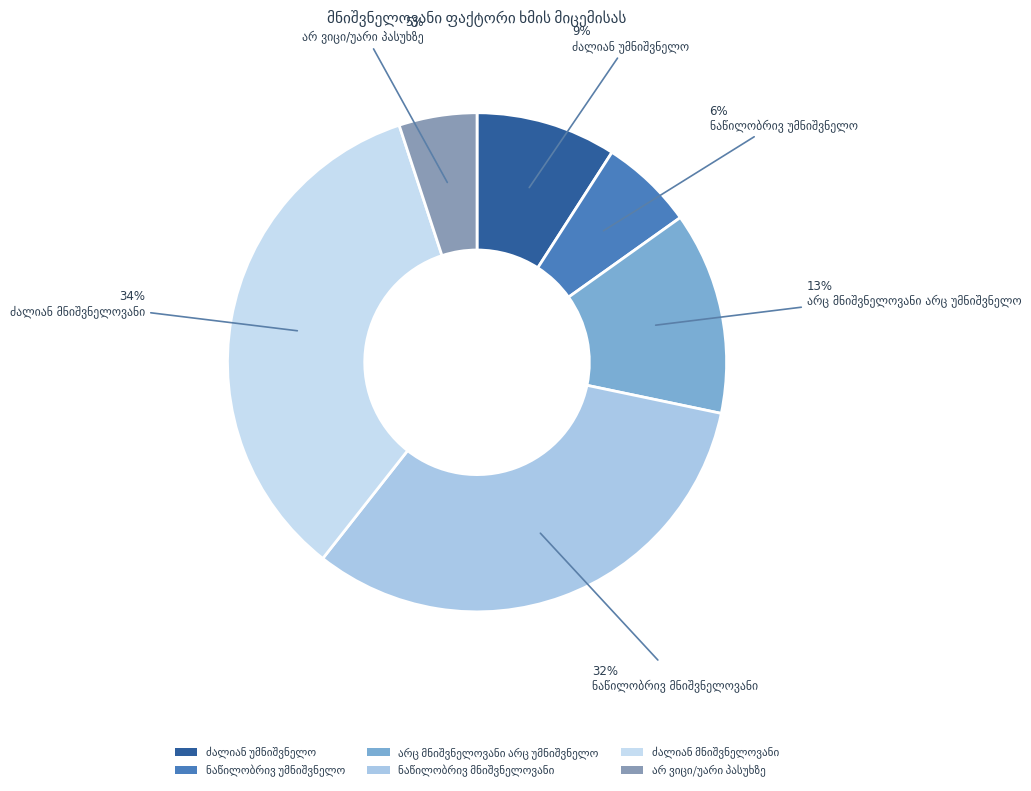

Is there a majority slice in this chart?

No